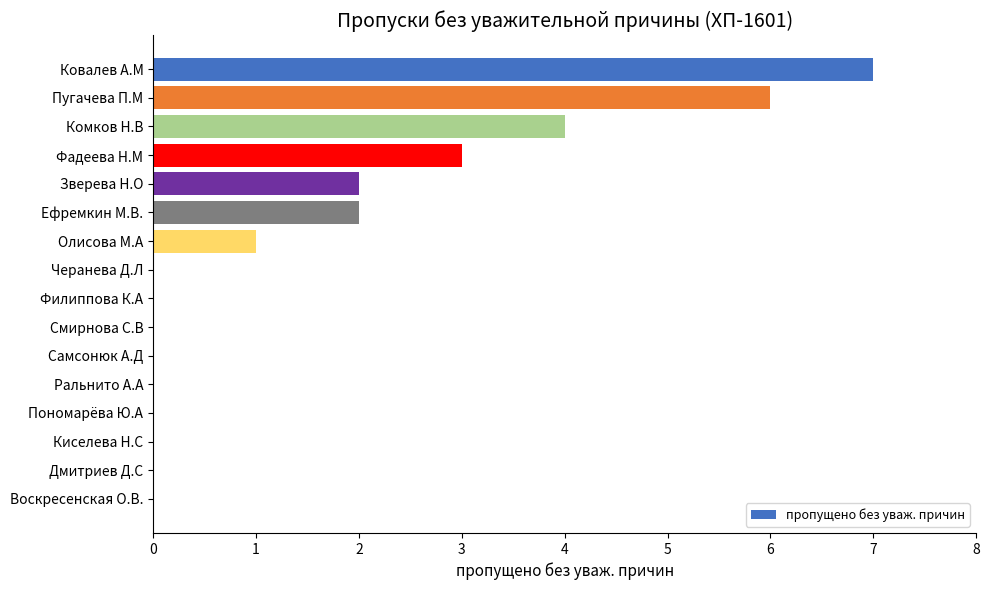

True or false: the data shows 0 at Самсонюк А.Д.

True